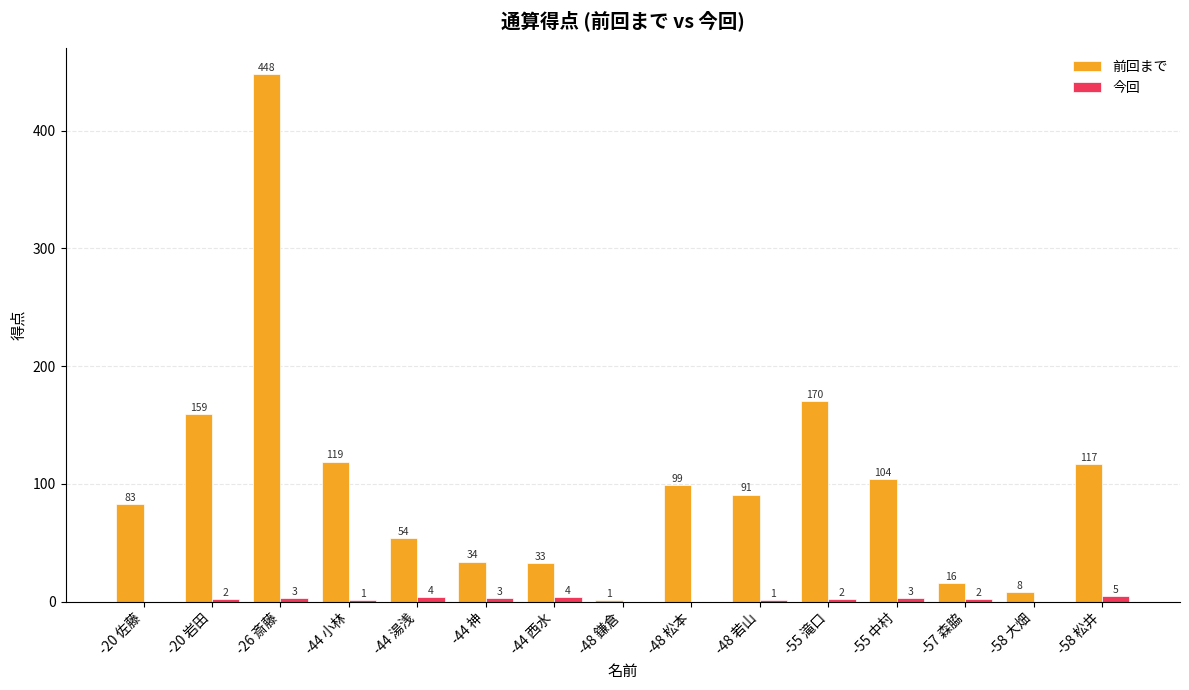

What is the approximate value of 前回まで at -26 斎藤?

448